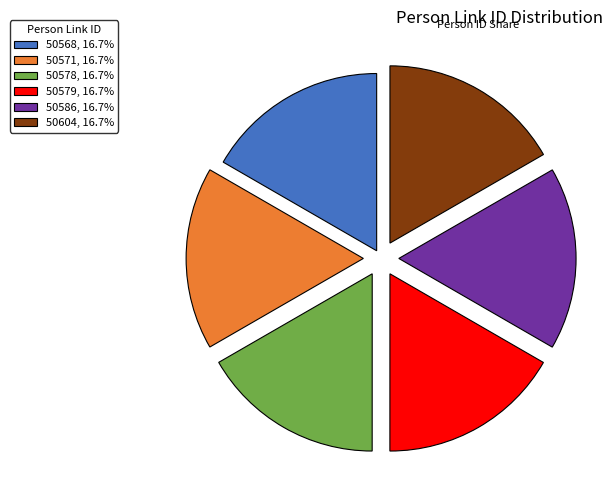

Approximately how many times larger is the value at 50579, 16.7% compared to 50586, 16.7%?

1.0